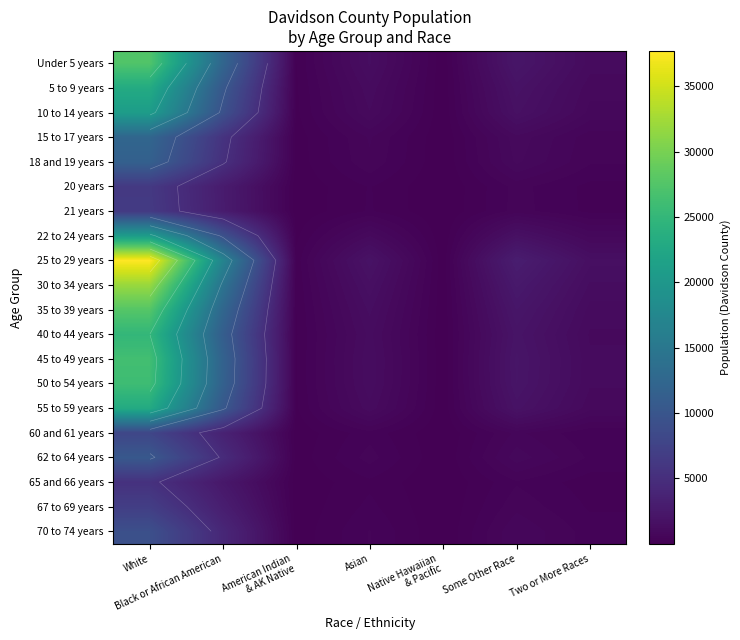

What is the difference between the maximum and minimum values in the 35 to 39 years series?

27712.2